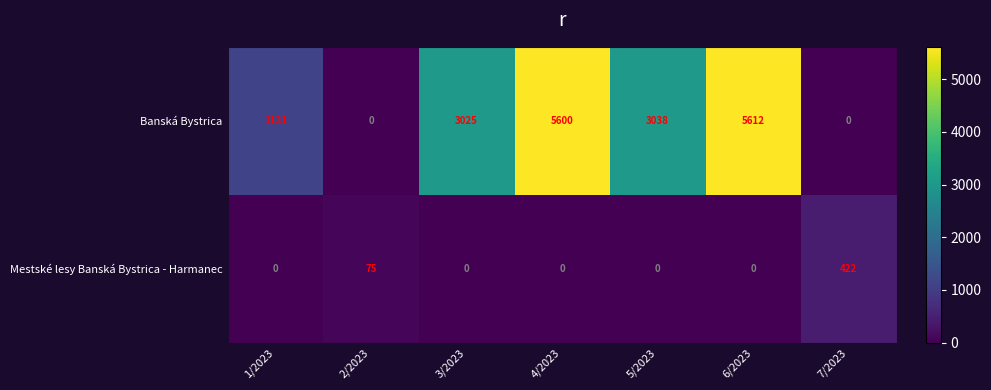

How many Mestské lesy Banská Bystrica - Harmanec values are between 0 and 75?

6